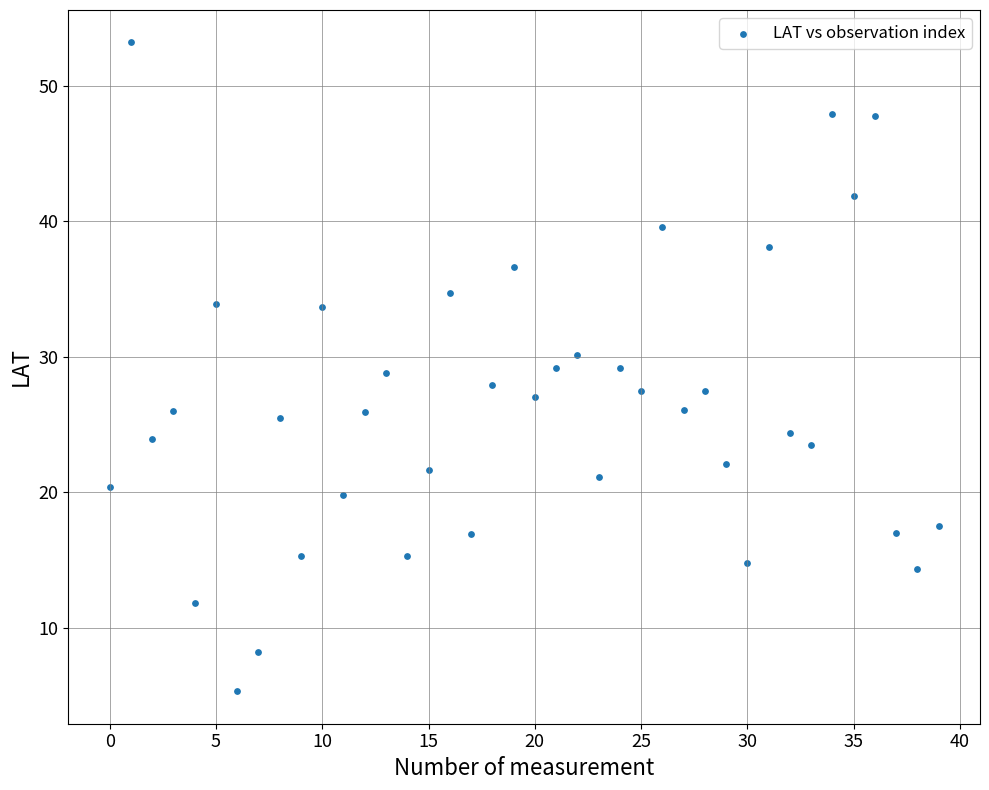

What is the range of Y values (max minus min)?

47.9